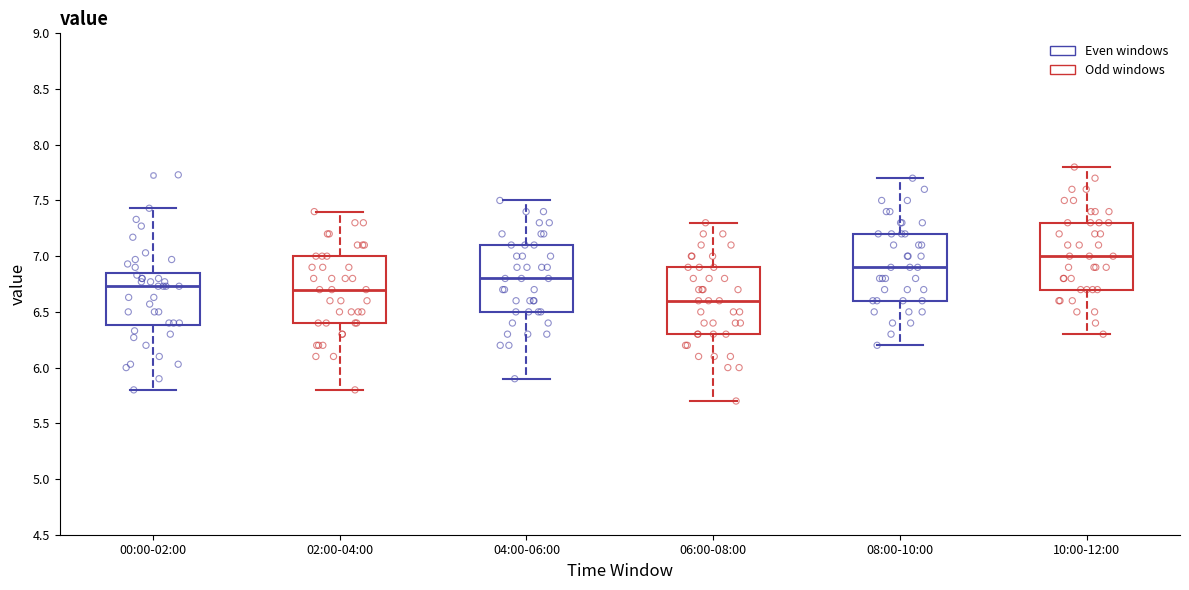

Reading left to right, transcribe this box plot: for each box, give where its median line is, the range the box spans, and where its two whiskers end, as read against the y-axis. The values are not printed on the chart, so give them approximately, as read against the axis.

00:00-02:00: median 6.75, box 6.40 to 6.85, whiskers 5.80 to 7.45
02:00-04:00: median 6.70, box 6.40 to 7.00, whiskers 5.80 to 7.40
04:00-06:00: median 6.80, box 6.50 to 7.10, whiskers 5.90 to 7.50
06:00-08:00: median 6.60, box 6.30 to 6.90, whiskers 5.70 to 7.30
08:00-10:00: median 6.90, box 6.60 to 7.20, whiskers 6.20 to 7.70
10:00-12:00: median 7.00, box 6.70 to 7.30, whiskers 6.30 to 7.80